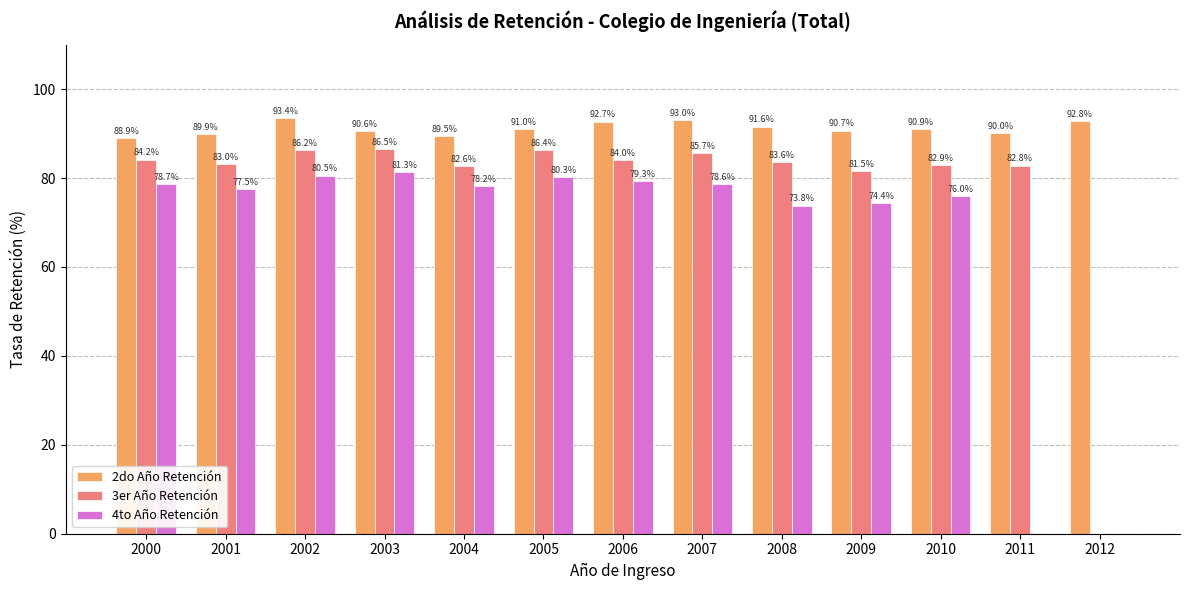

Which category has the highest value across all series?

2002